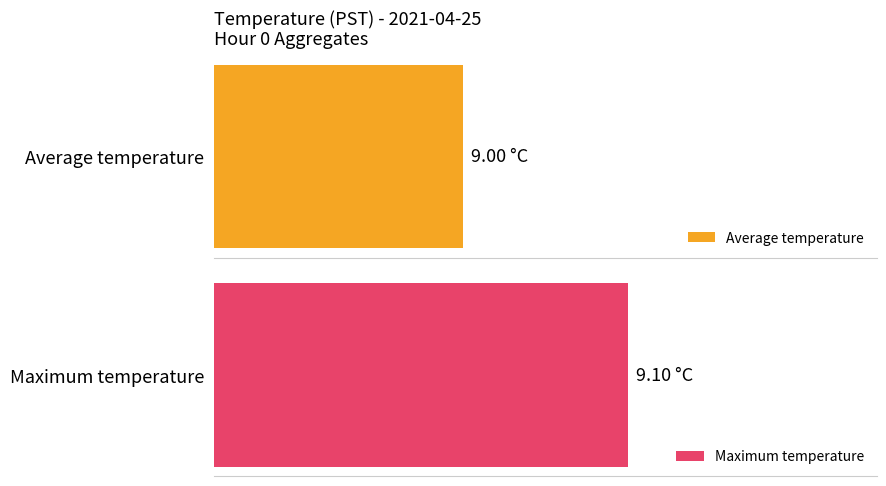

Read the Average temperature value at 21.

9.0